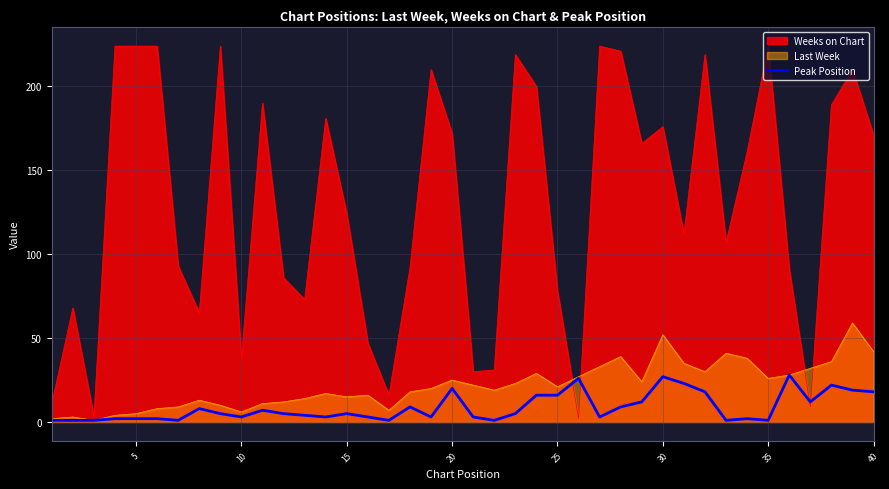

The Peak Position series shows 33 at 20. True or false?

False